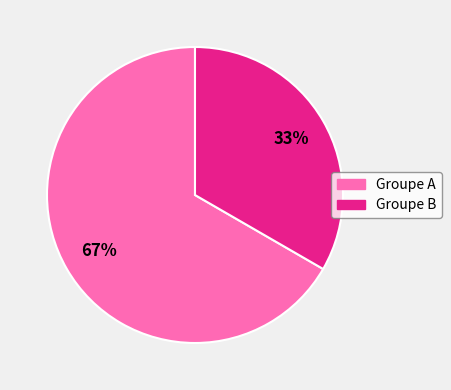

How many segments does this pie chart have?

2